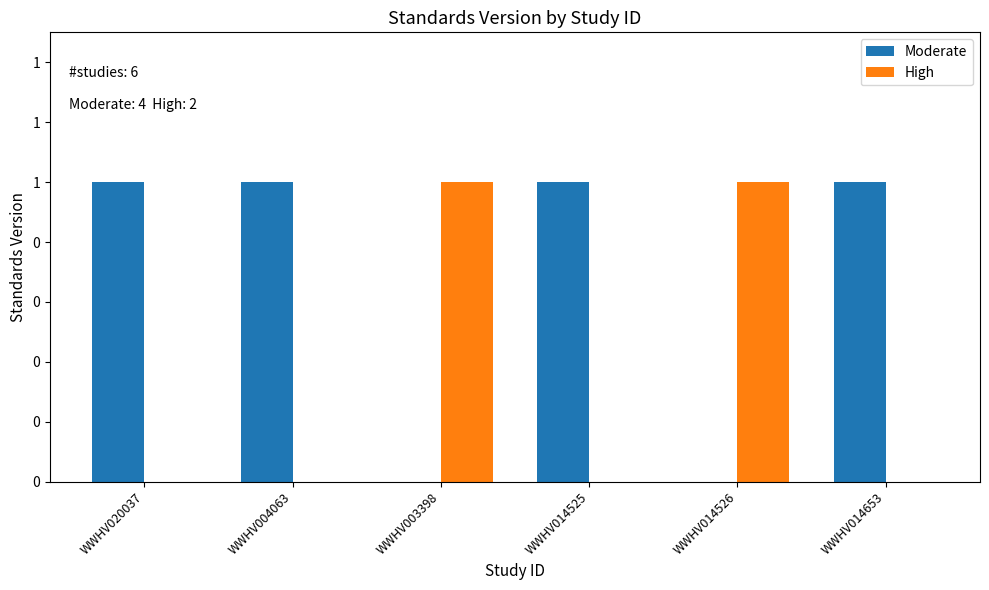

Does the chart contain stacked bars?

No